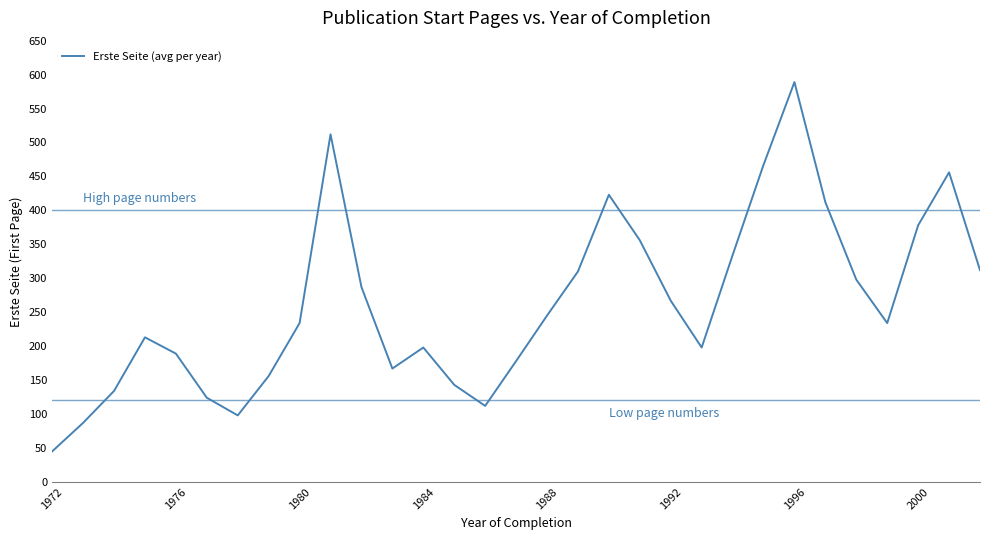

What is the difference between the maximum and minimum values?

544